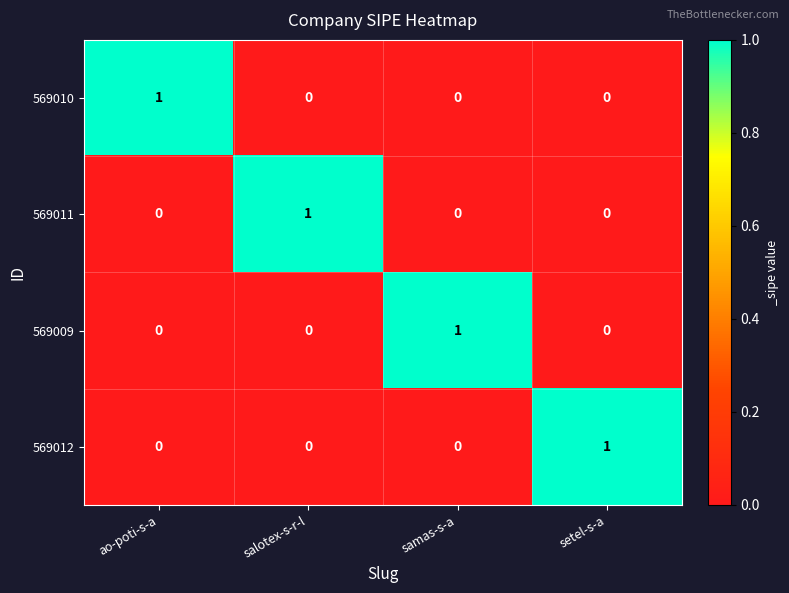

Reading right to left, list all the values displayed in this chart.

569010: 0	0	0	1
569011: 0	0	1	0
569009: 0	1	0	0
569012: 1	0	0	0